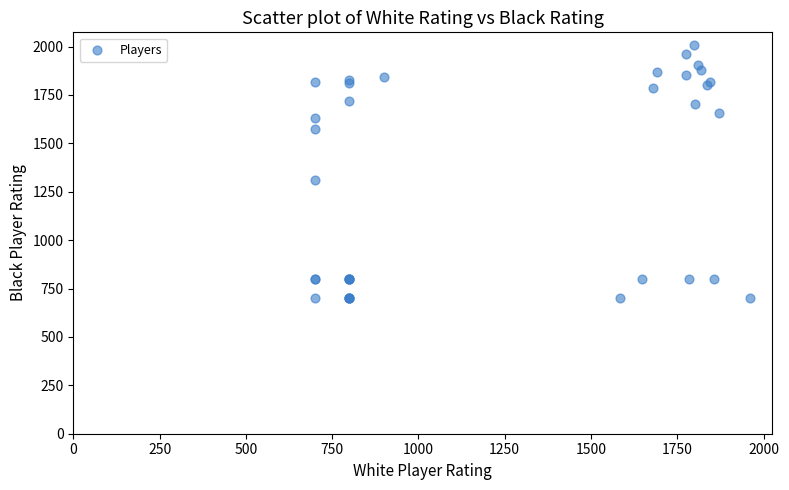

What Y value in the scatter plot is closest to 1354?

1309